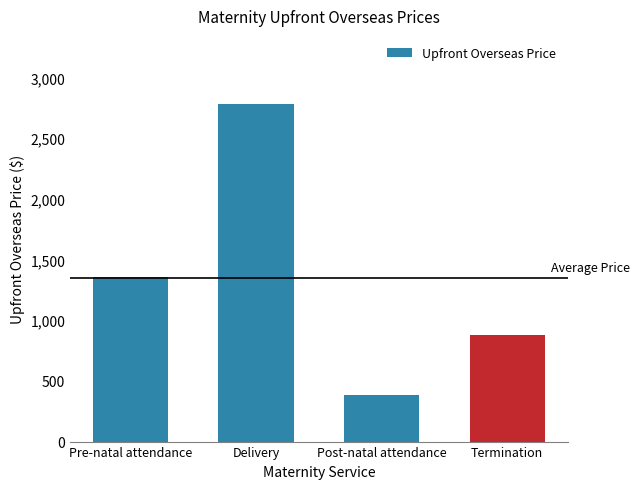

What is the average value?

1350.5